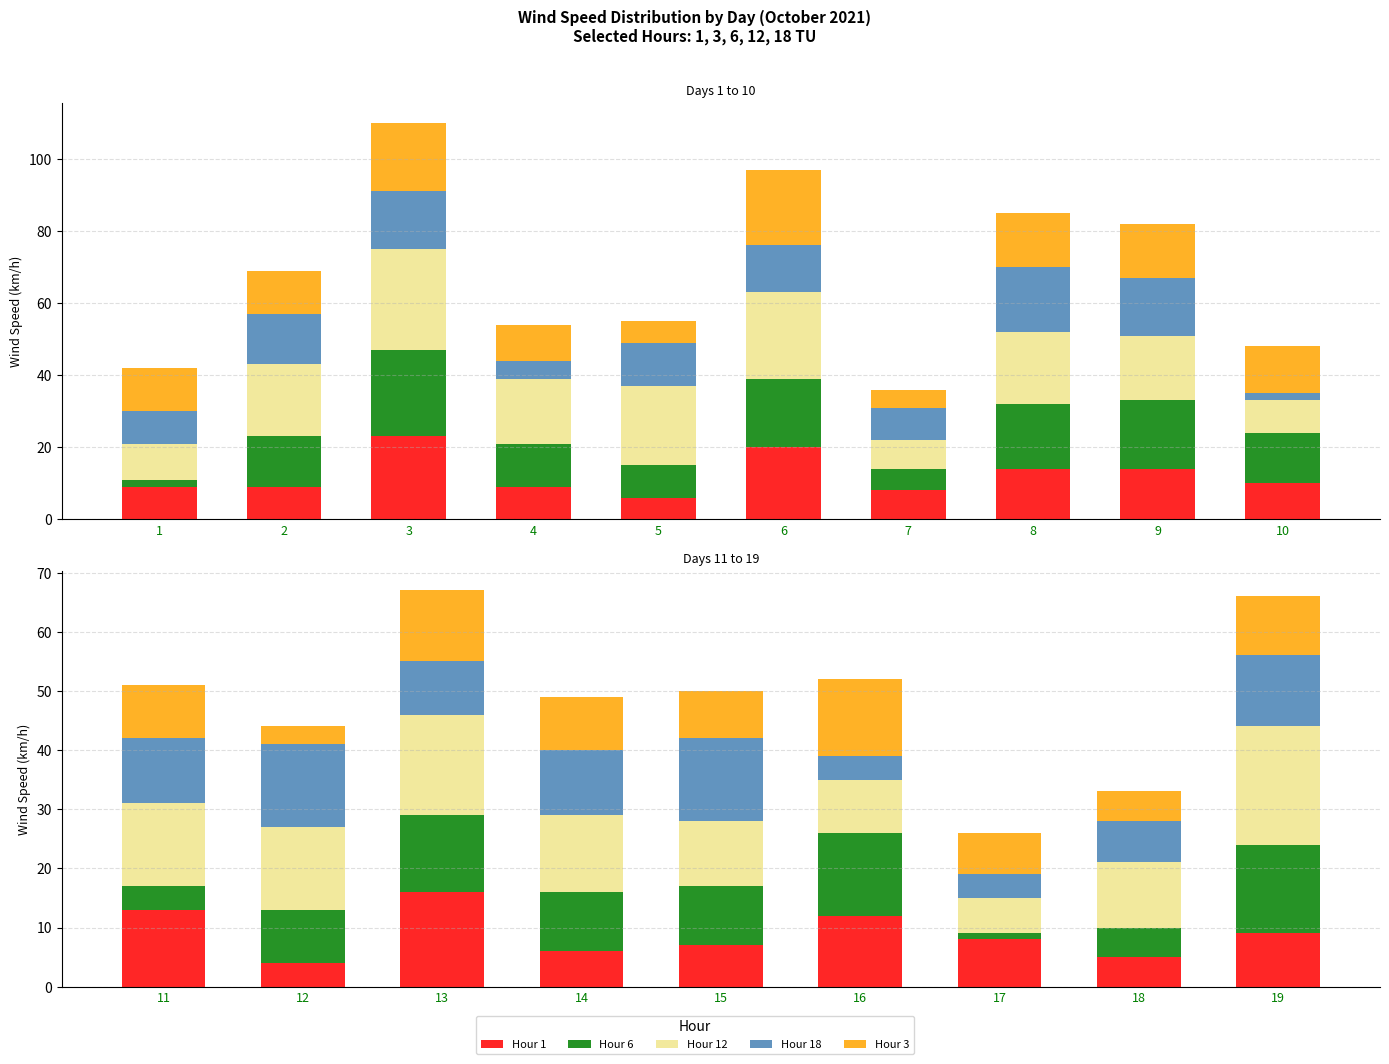

What is the value of the Hour 6 bar at the 9th from the left?

15